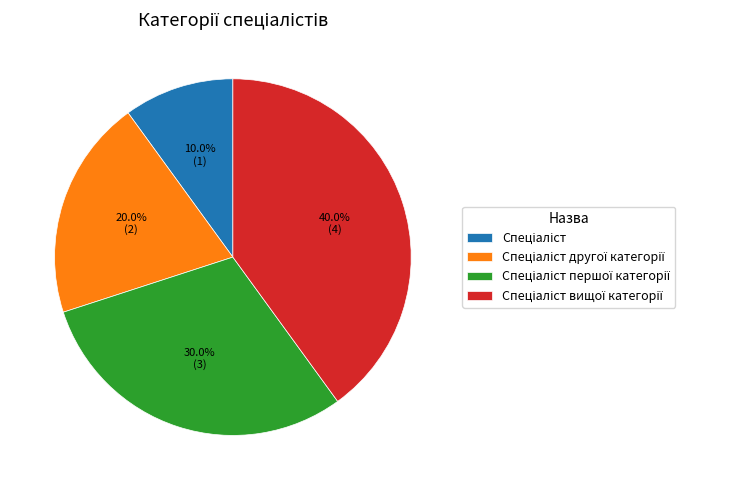

Is there any slice that represents more than half of the pie?

No